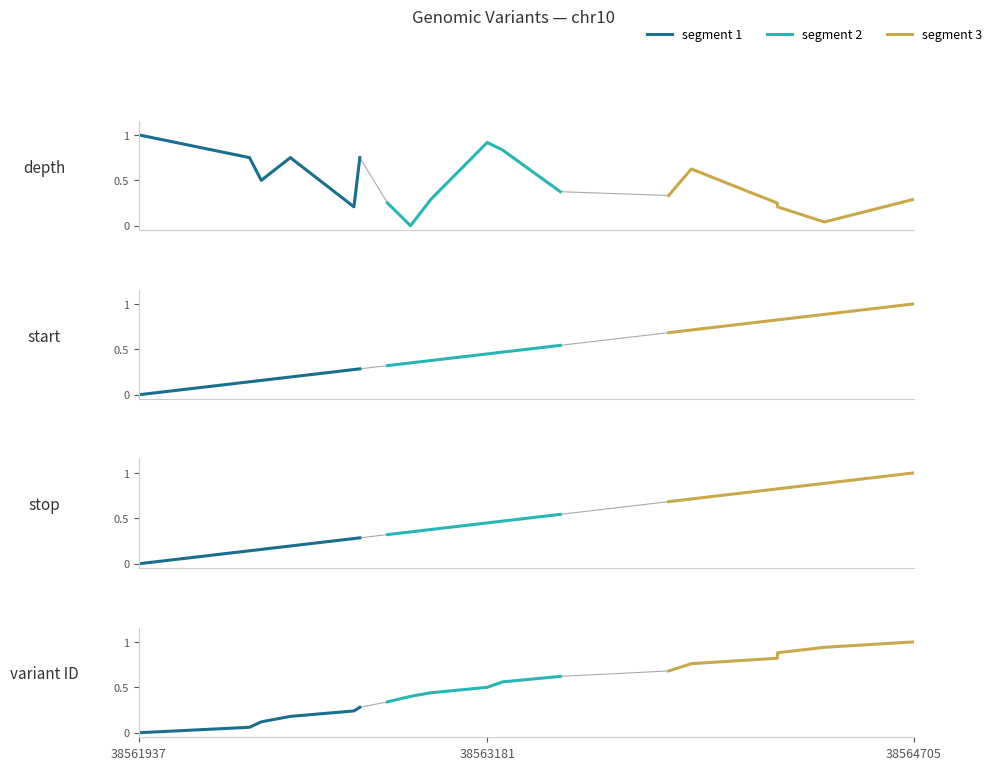

What is the sum of all segment 1 values?

0.9